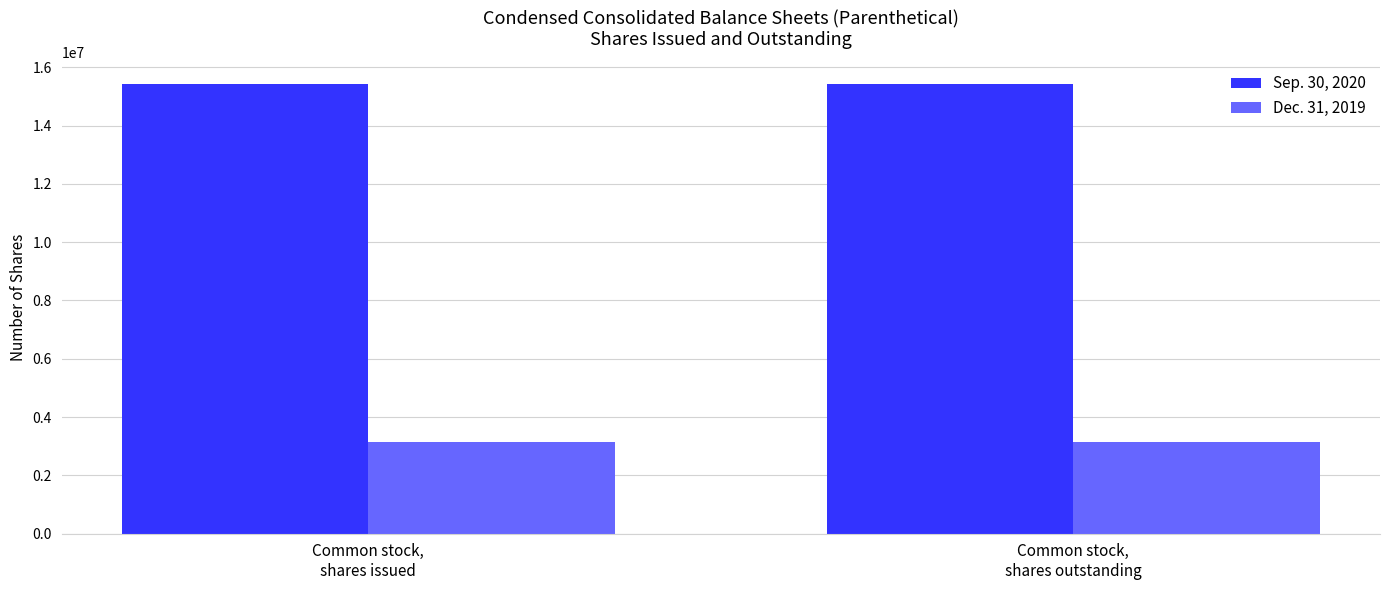

What is the difference between the highest and lowest values at Common stock,
shares outstanding?

12284538